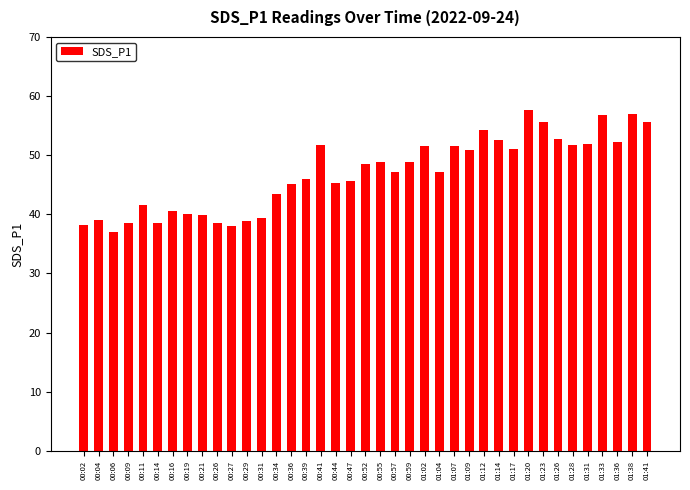

What is the sum of all values?

1829.3